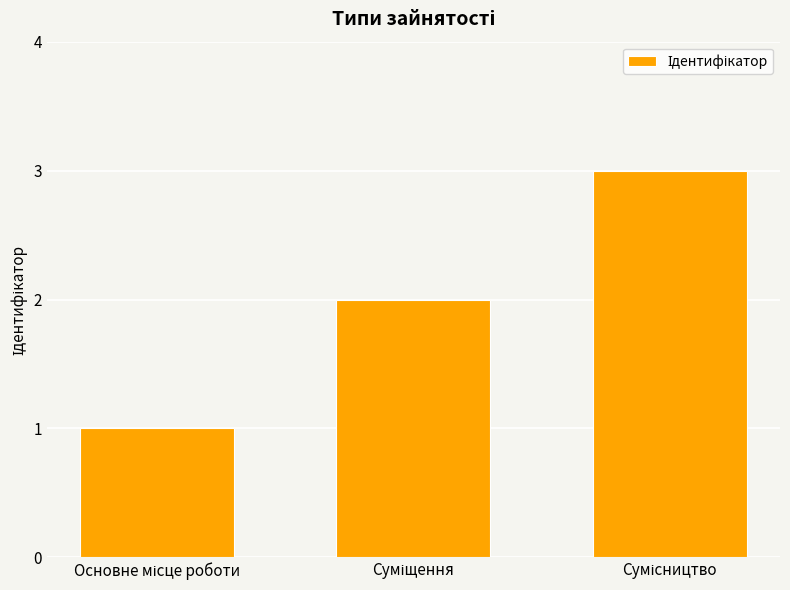

What is the sum of all values?

6